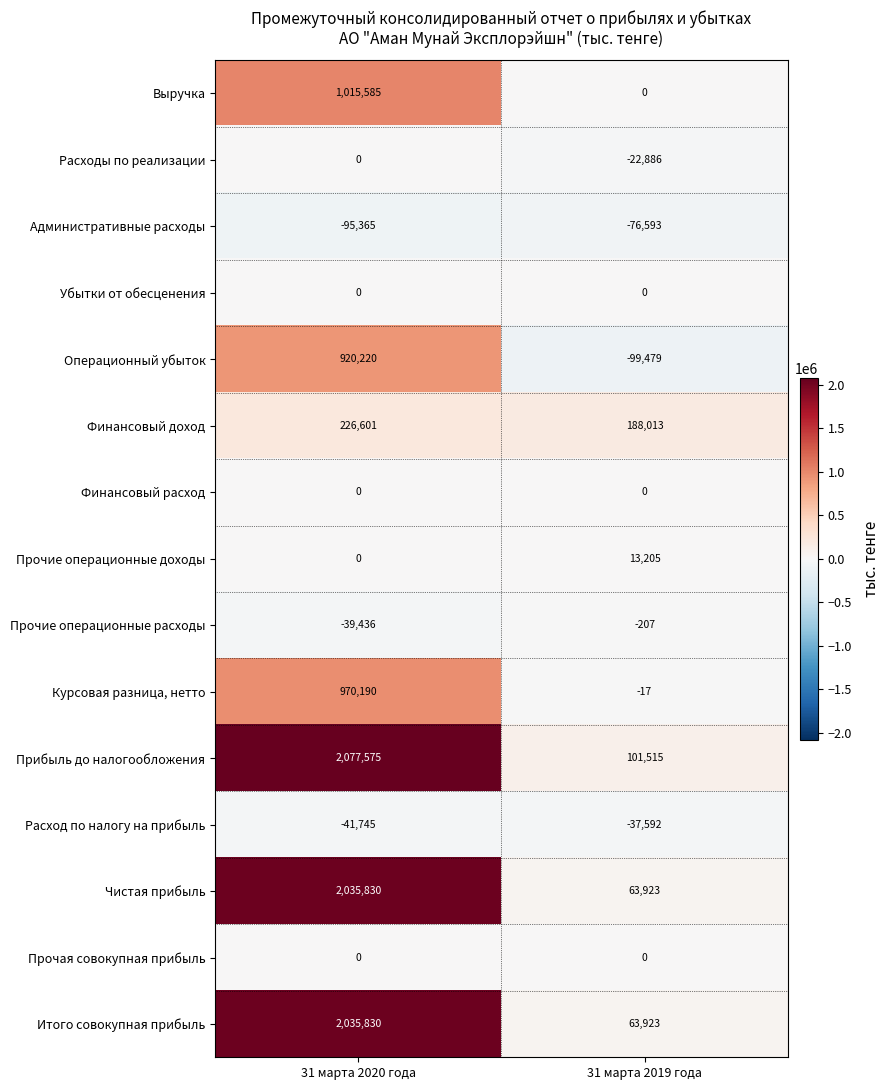

What is the total value across all series at 31 марта 2020 года?

9105285